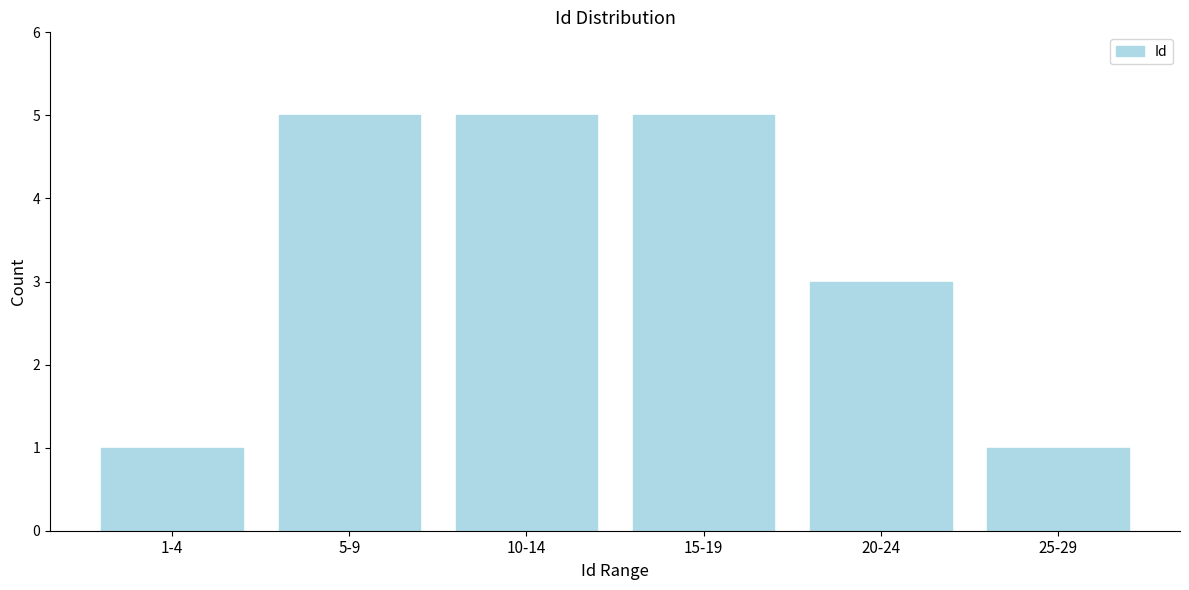

Reading right to left, extract all data points from this chart.

1	3	5	5	5	1